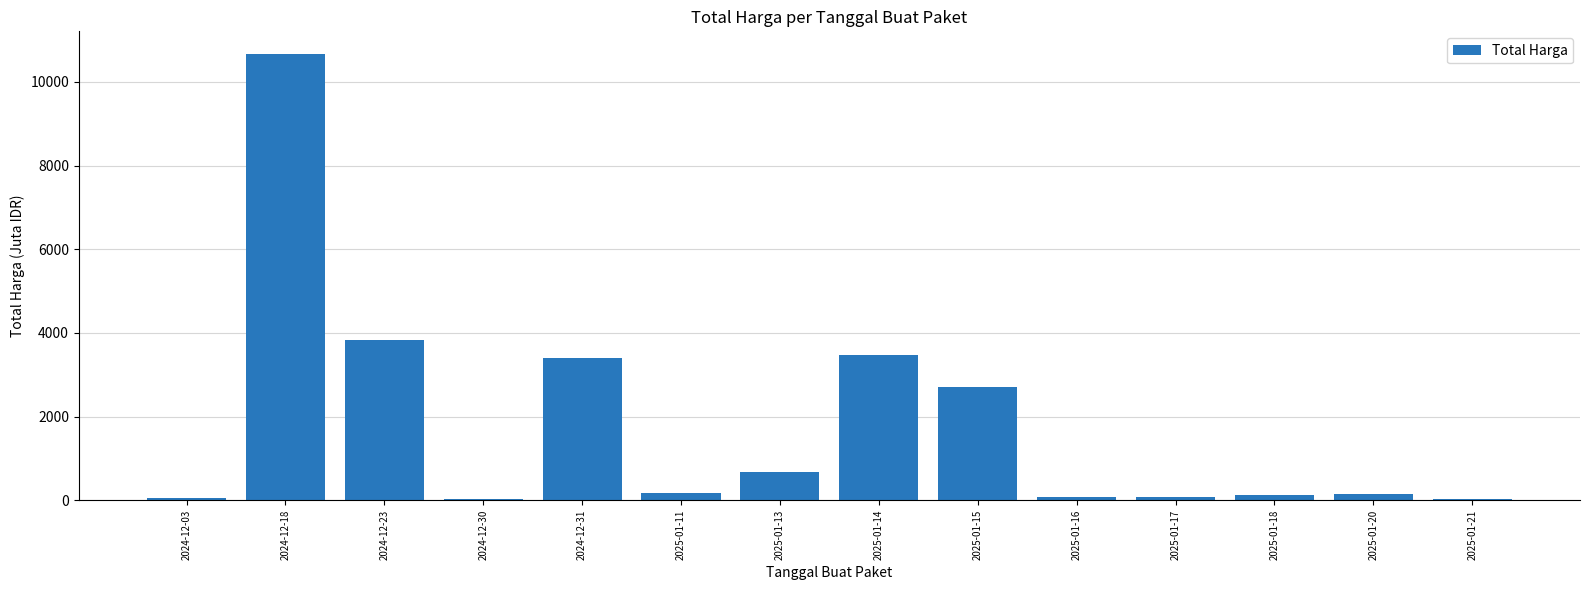

What position from the left is 2024-12-31?

5